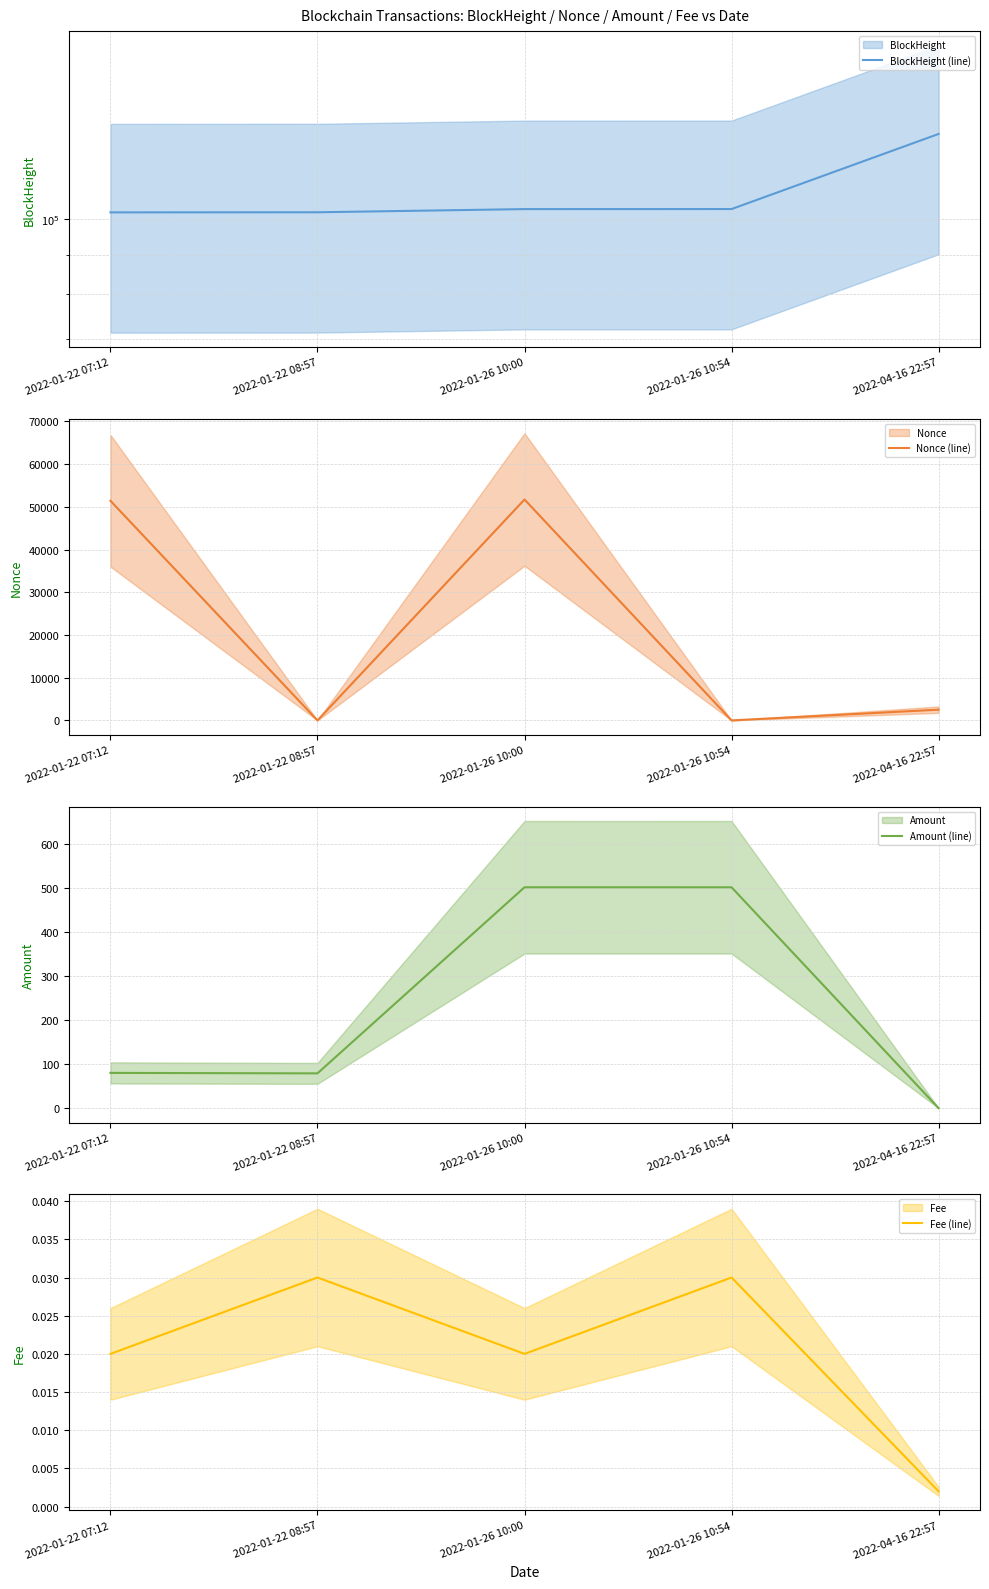

True or false: BlockHeight (line) and Nonce (line) cross at least once.

False